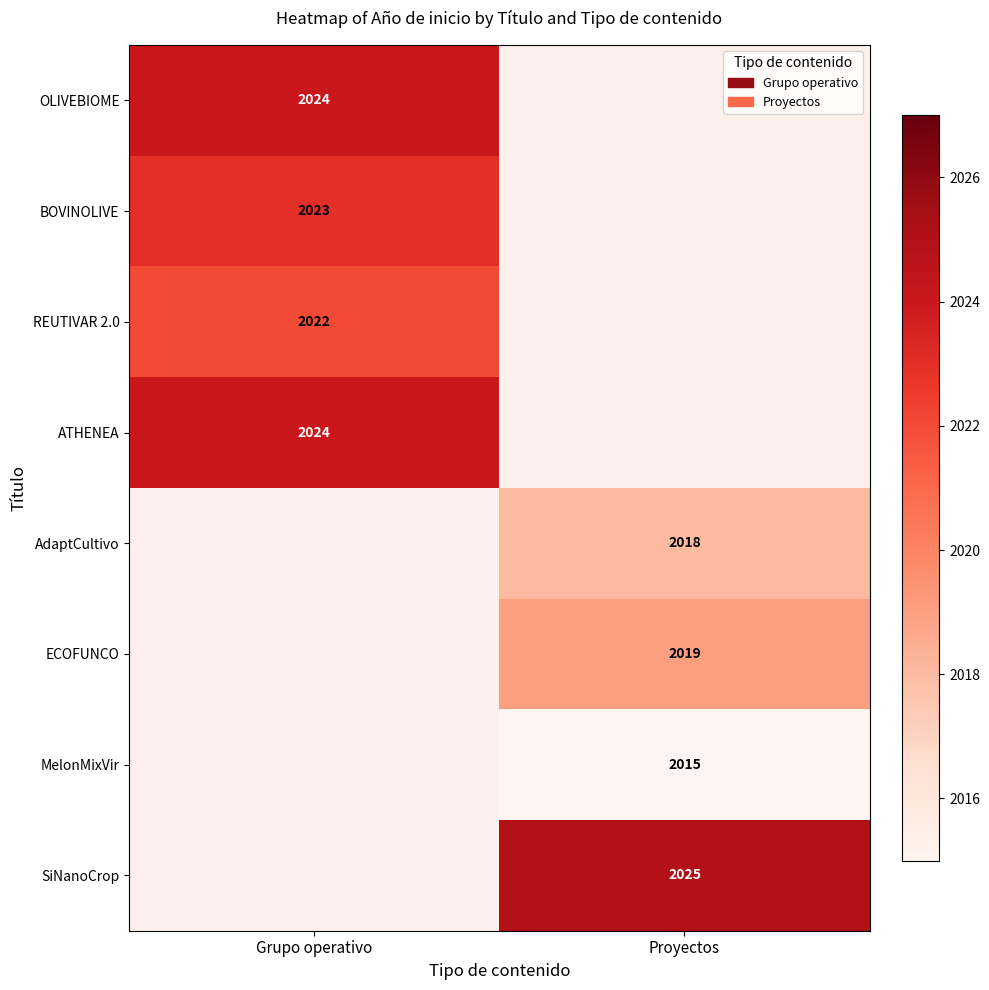

Is the value of SiNanoCrop at Proyectos greater than the value of OLIVEBIOME at Grupo operativo?

Yes